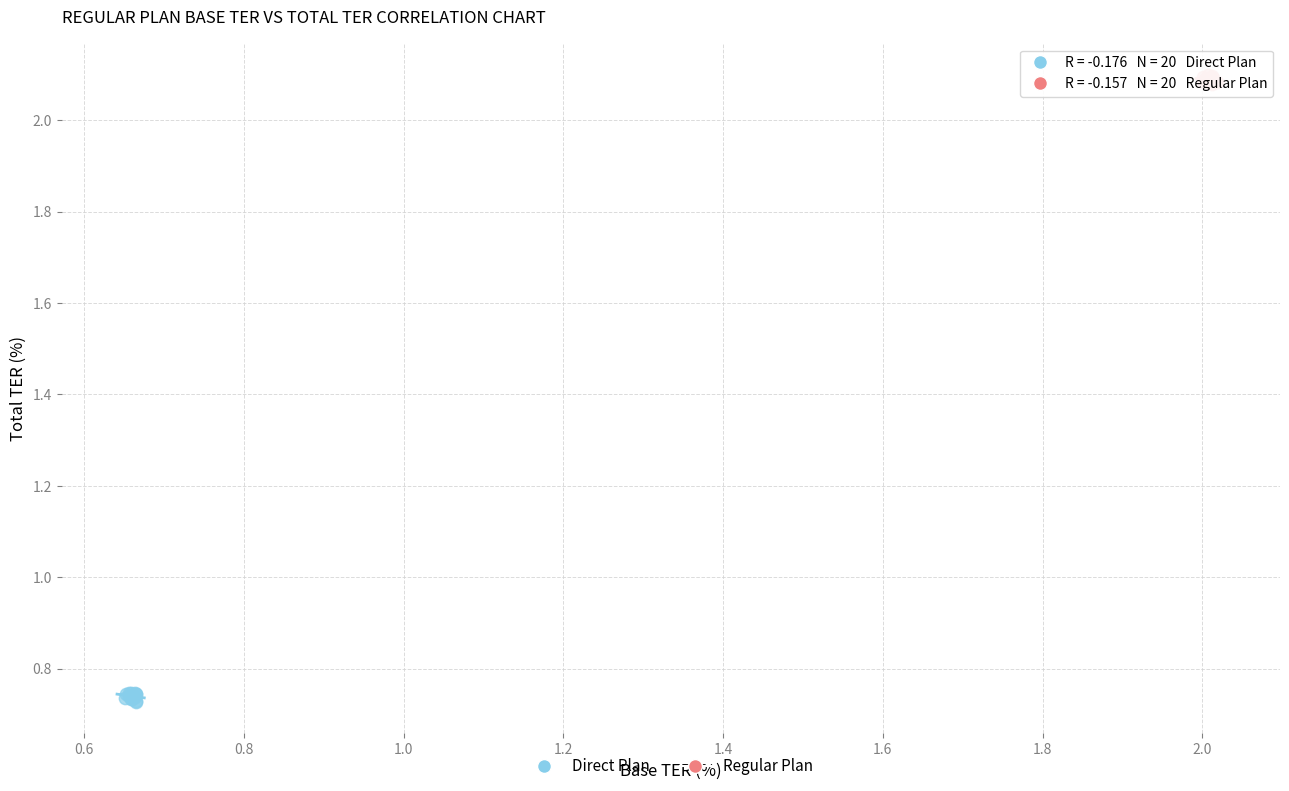

What are all the series names shown in the legend?

Direct Plan, Regular Plan